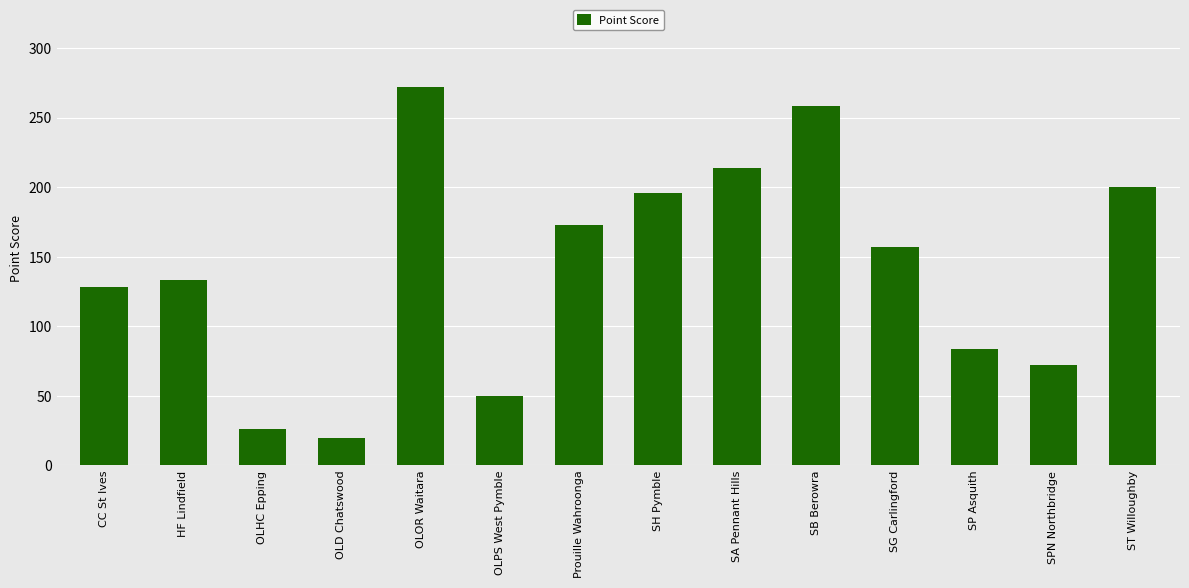

The value at SP Asquith is 84. True or false?

True